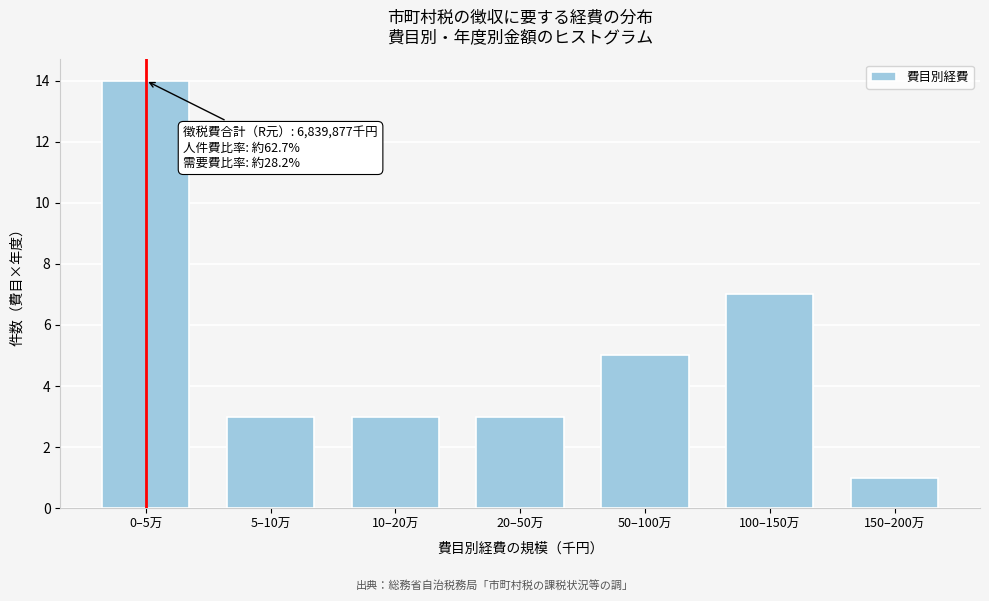

Reading left to right, extract all data points from this chart.

14	3	3	3	5	7	1